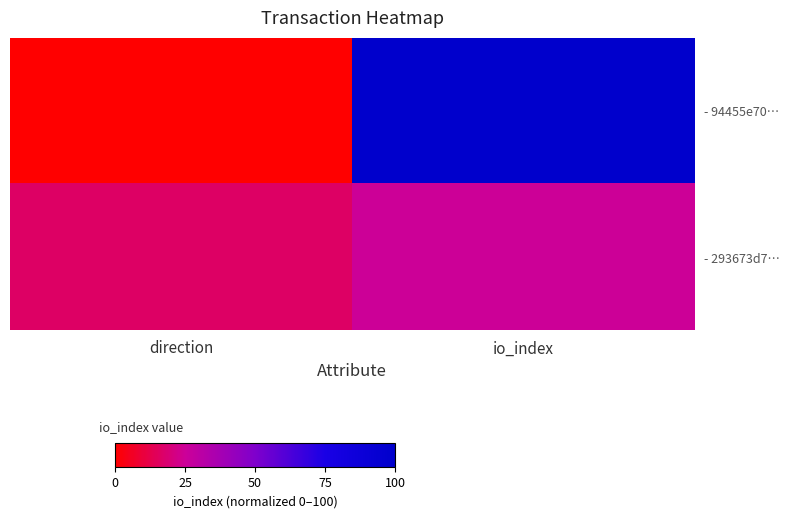

Which category has the lowest value across all series?

direction